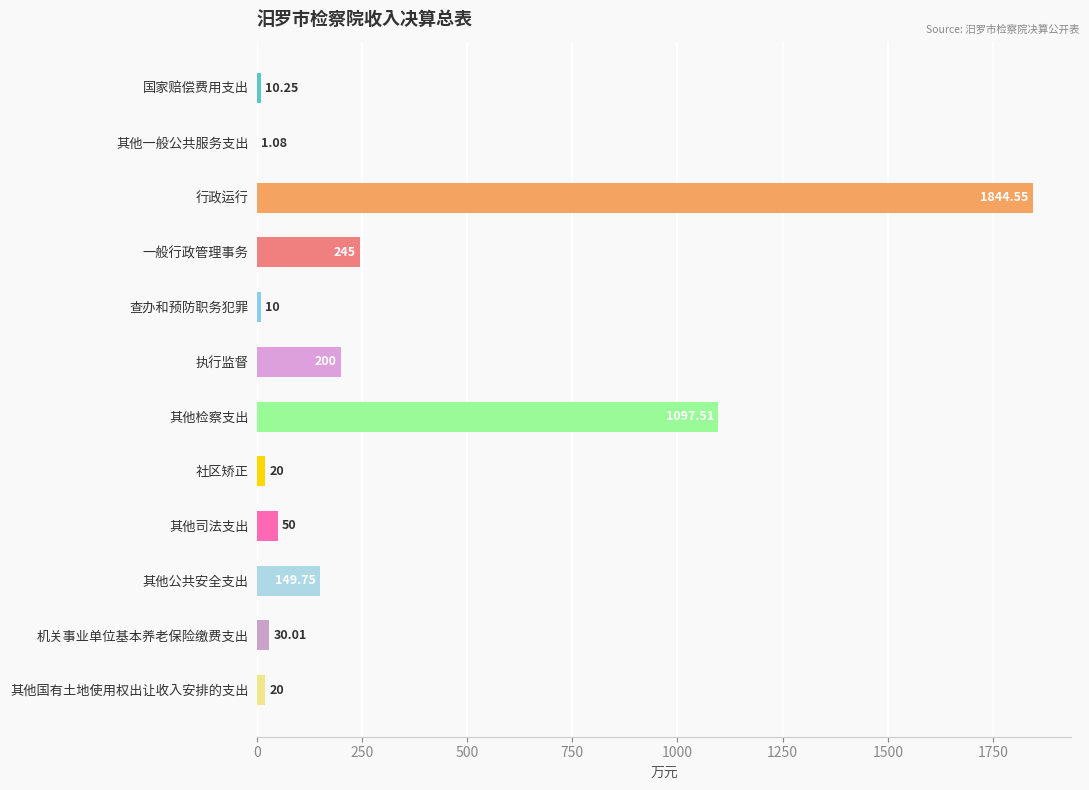

What is the change in value from 执行监督 to 社区矫正?

-180.0